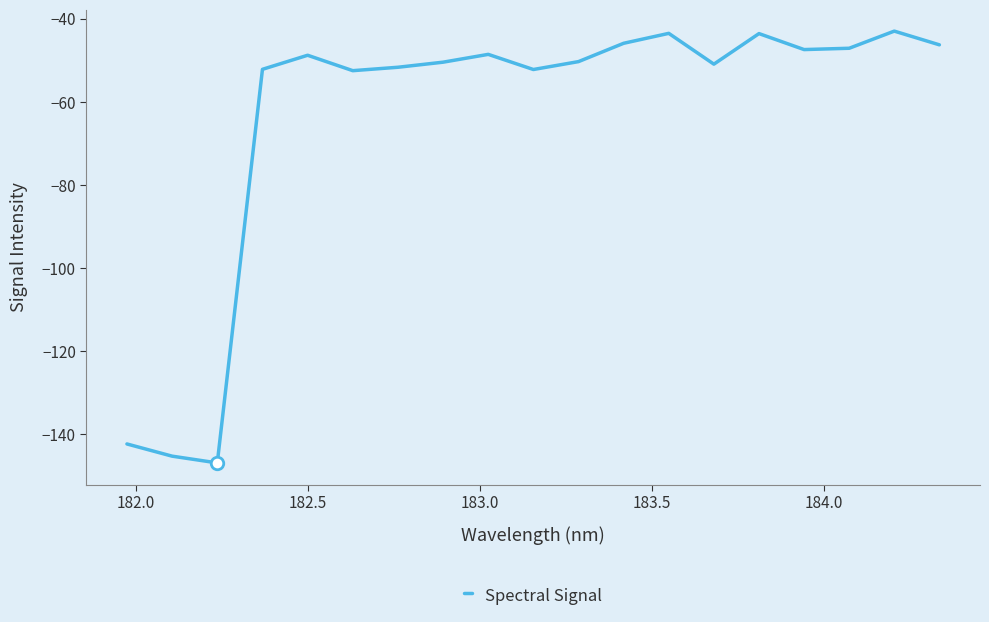

What is the sum of all values?

-1210.0